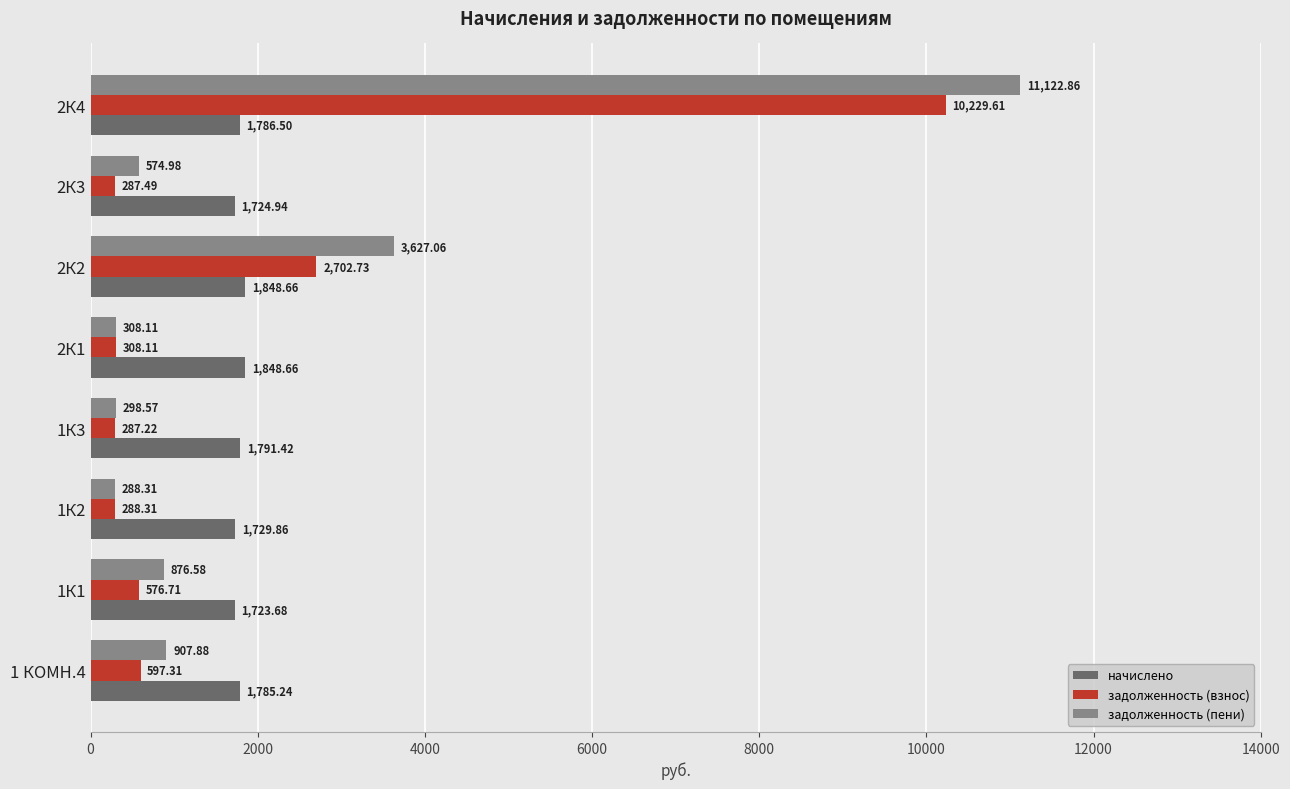

What is the smallest value displayed?

287.2